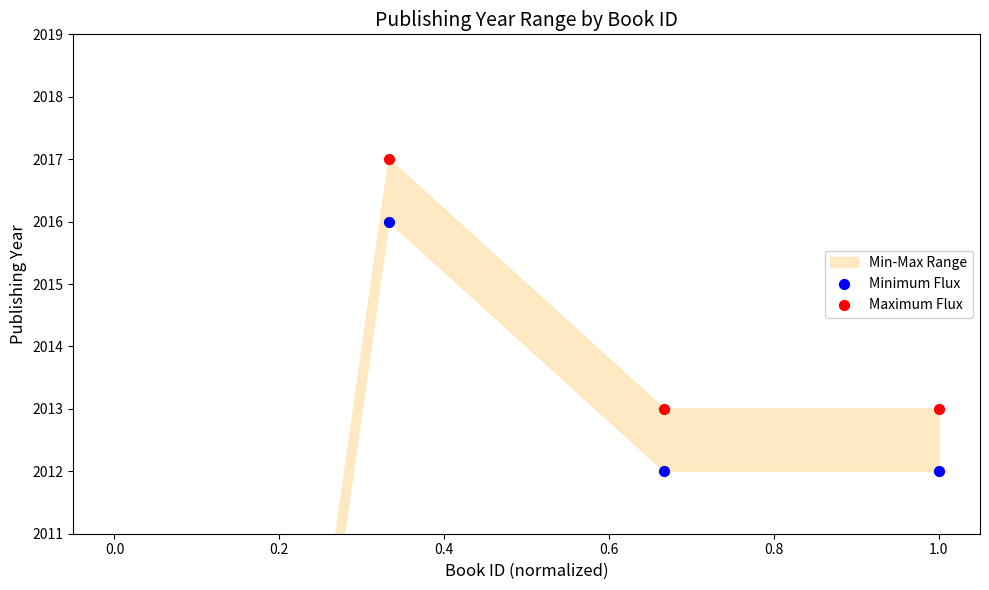

Is the value of Minimum Flux at 0.0 greater than the value of Maximum Flux at 0.0?

No